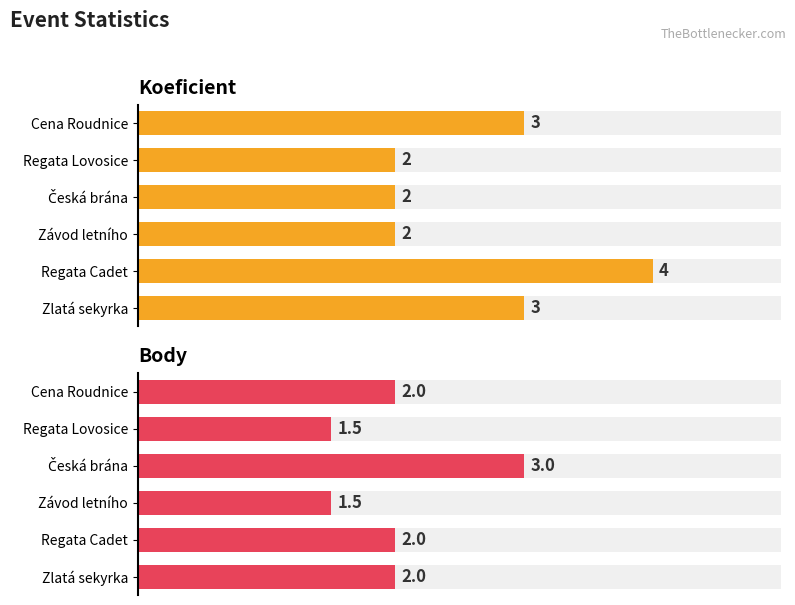

Reading left to right, transcribe all the data shown in this chart.

Koeficient: 3.0	2.0	2.0	2.0	4.0	3.0
Body: 2.0	1.5	3.0	1.5	2.0	2.0